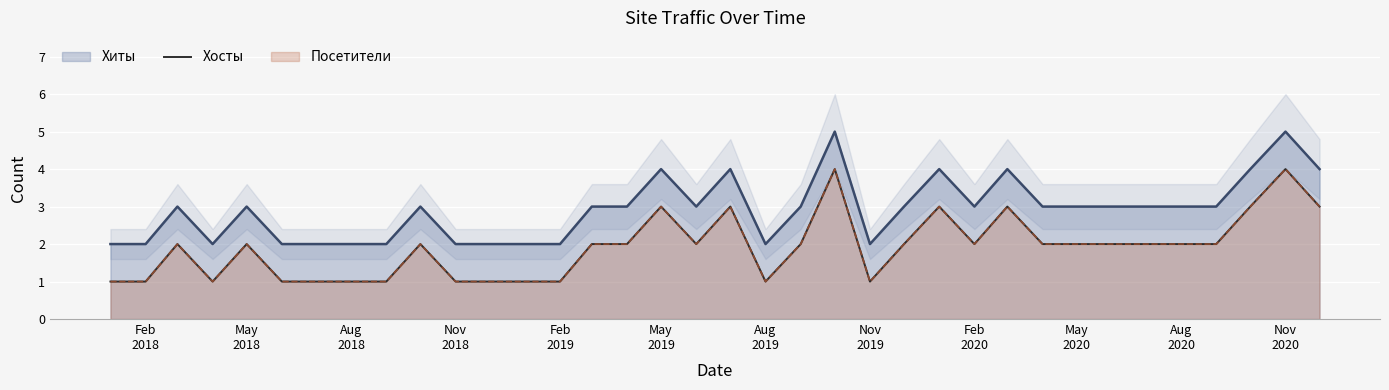

True or false: the data shows 0 at Nov
2018.

False